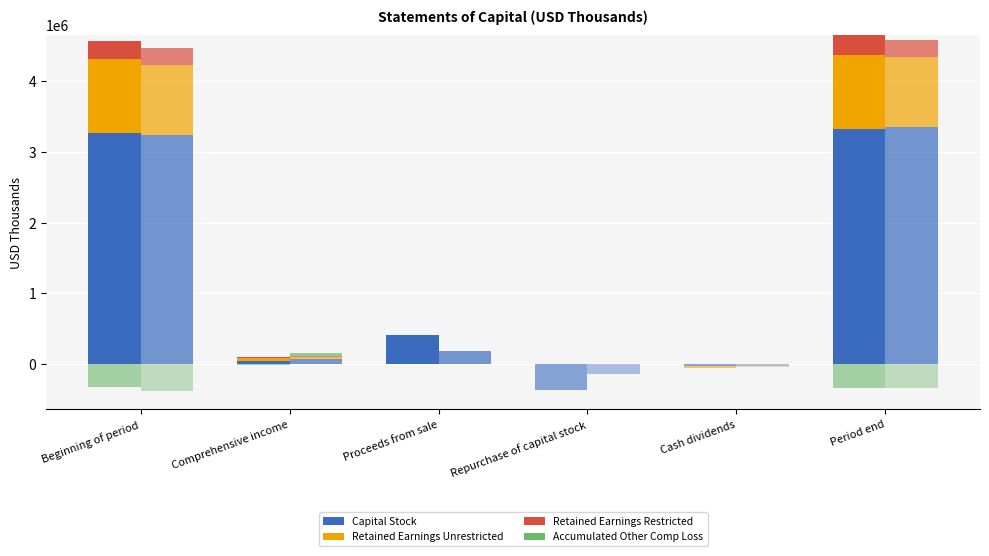

Rank the series by their average value, from lowest to highest.

Accumulated Other Comp Loss, Retained Earnings Restricted, Retained Earnings Unrestricted, Capital Stock